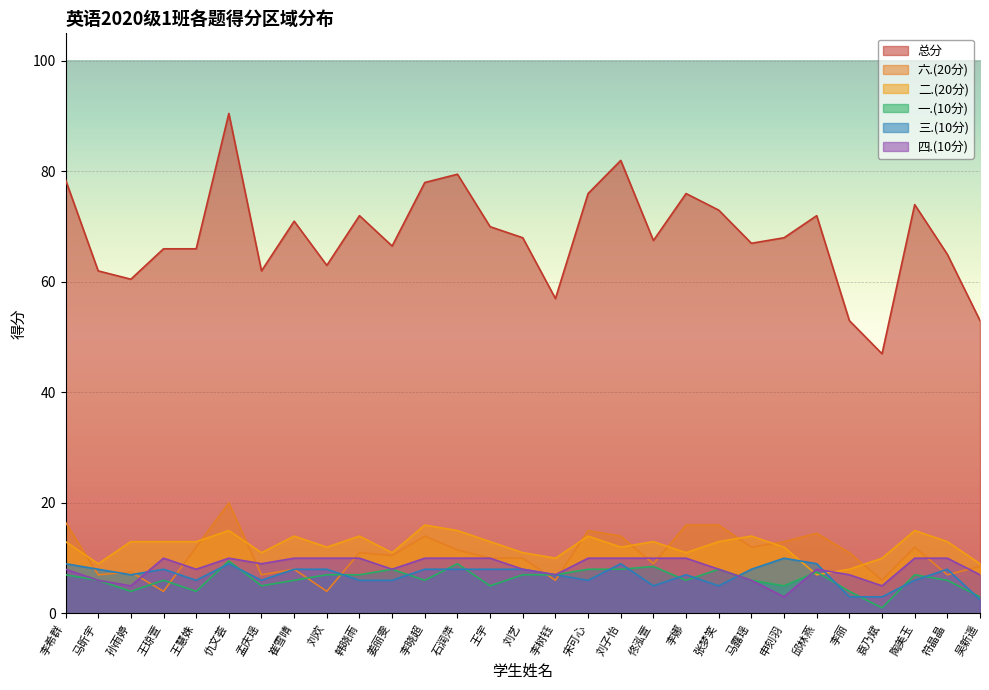

At which label does 四.(10分) reach its peak?

王琼萱